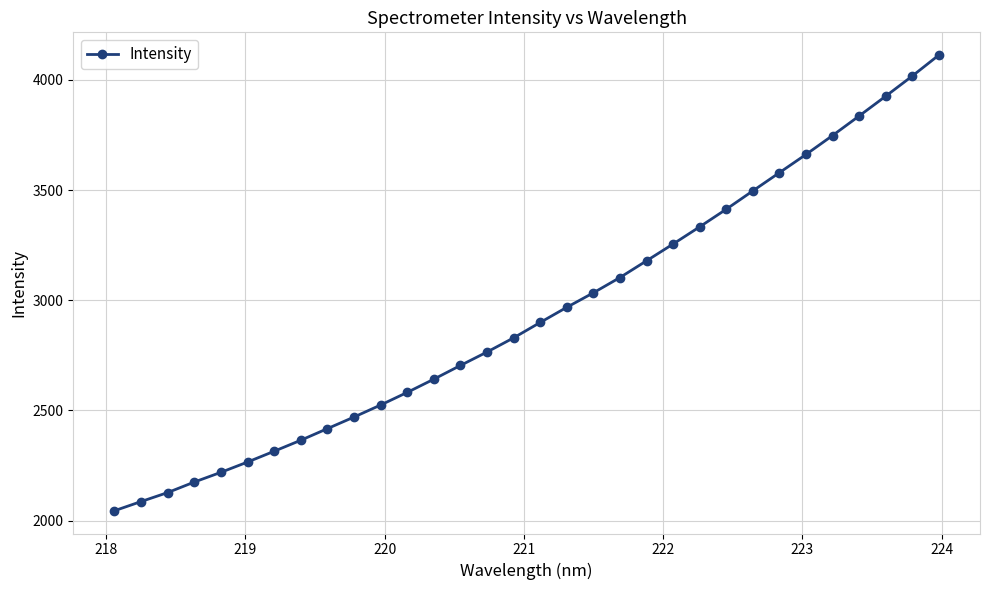

What is the value of the 15th point from the left?

2765.2